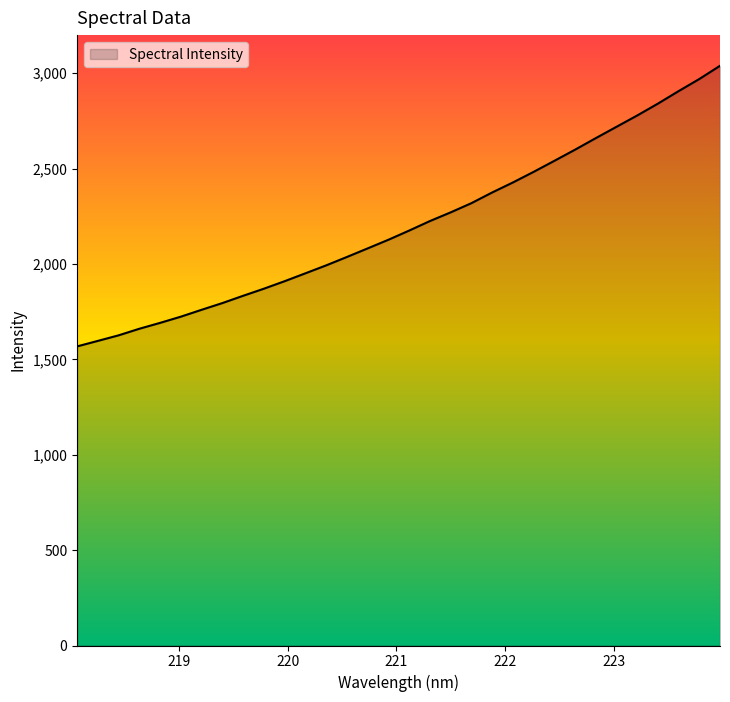

What is the smallest value displayed?

1568.1